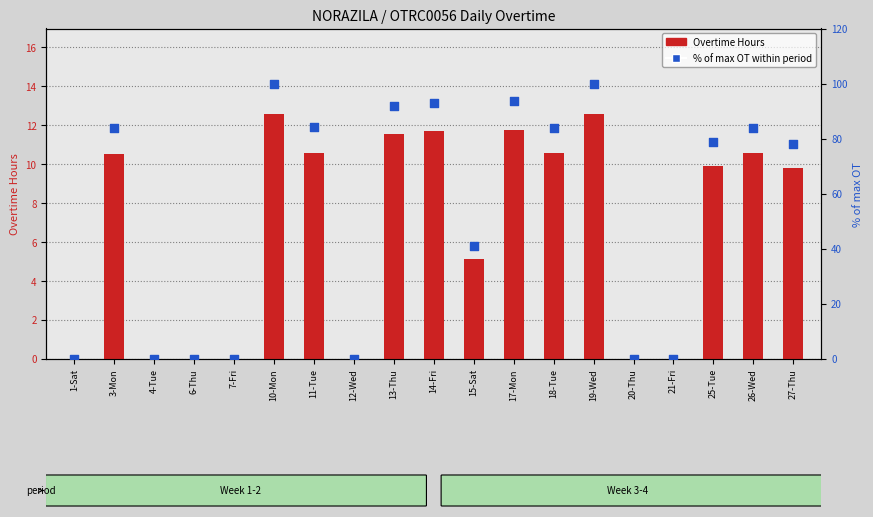

Which series has the largest total across all categories?

% of max OT within period